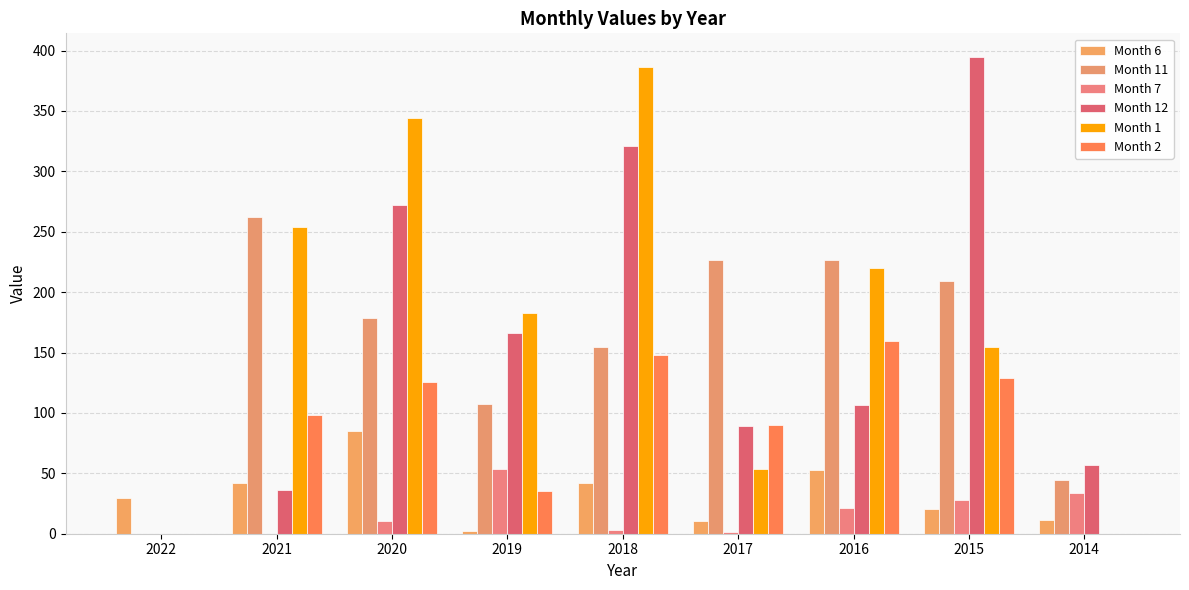

Which series has the largest total across all categories?

Month 1